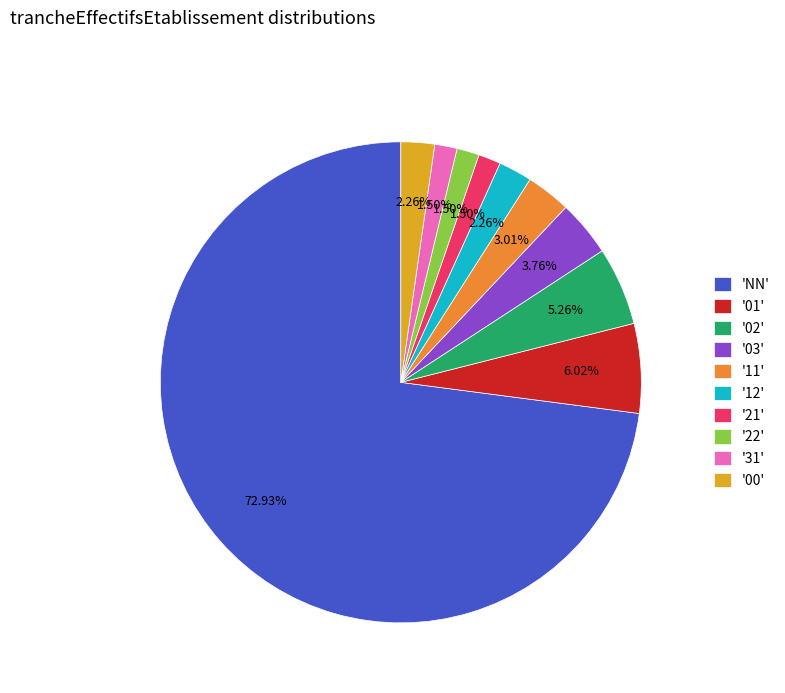

Does '21' represent more than half of the total?

No